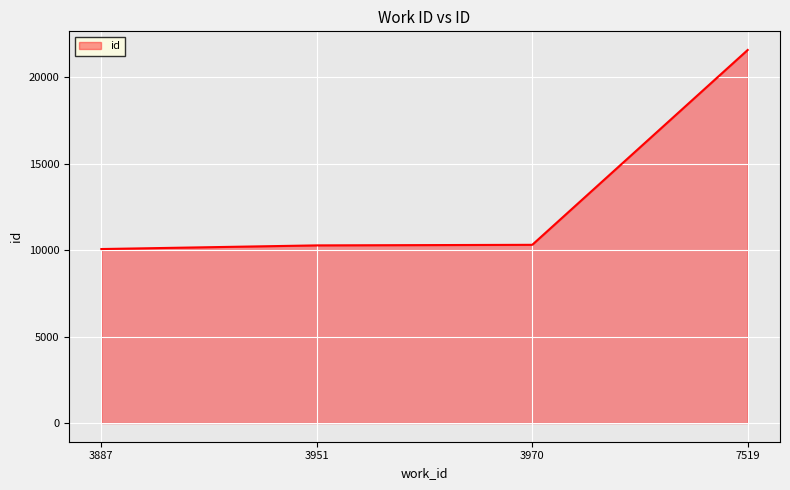

How many categories are shown in the chart?

4